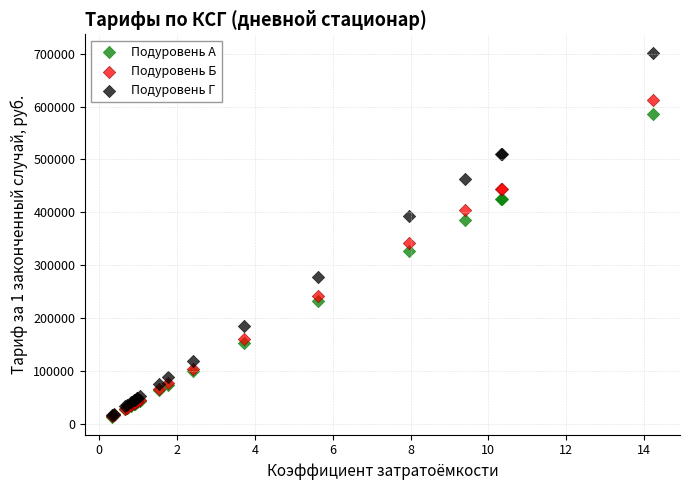

Which series has the largest Y range (max minus min)?

Подуровень Г